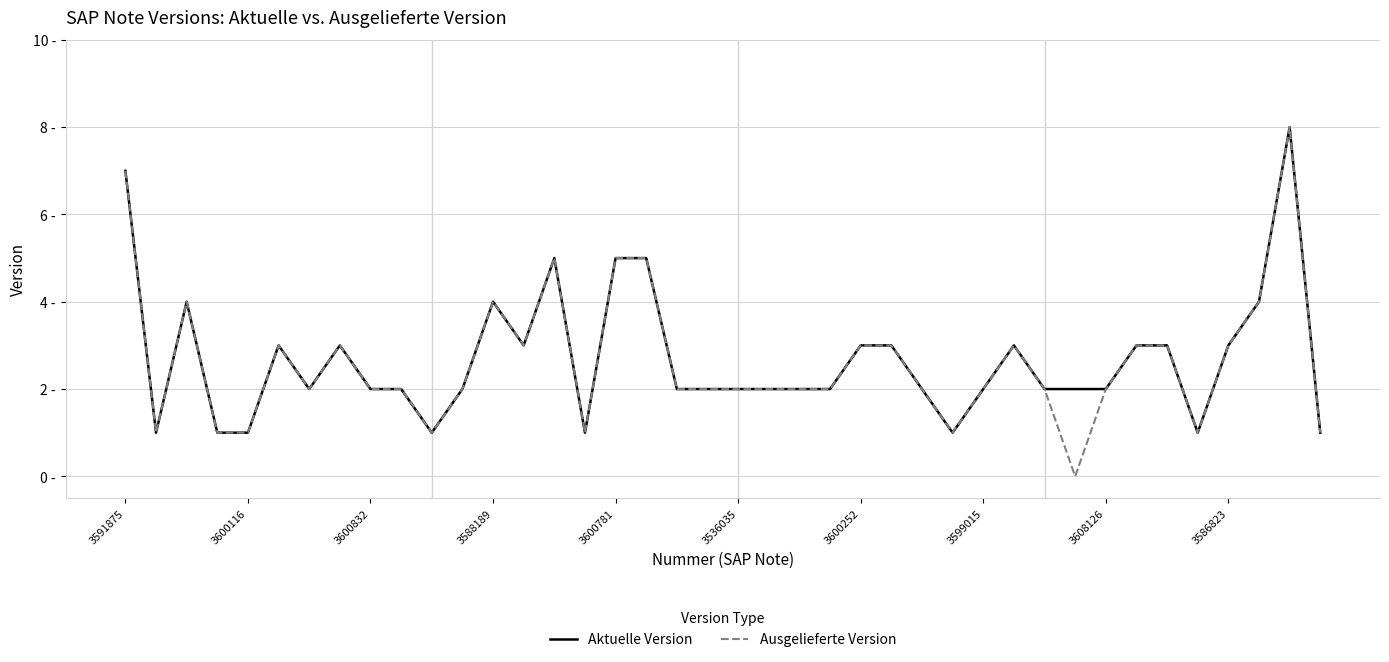

Rank the series by their maximum value, from highest to lowest.

Aktuelle Version, Ausgelieferte Version